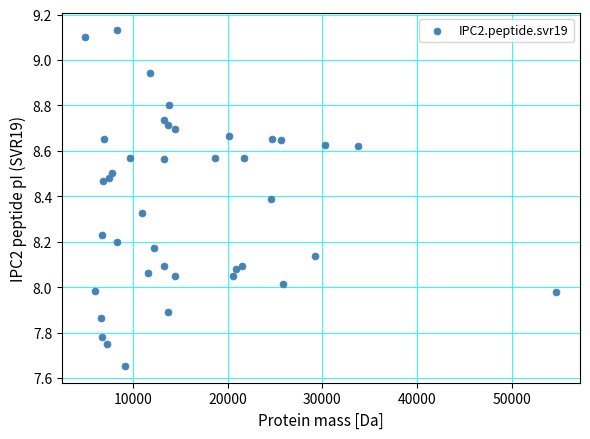

What is the range of X values (max minus min)?

49751.2